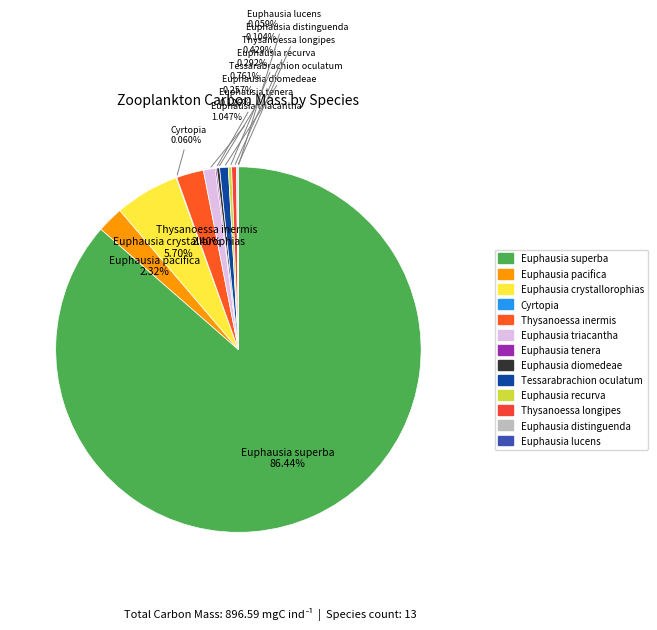

Which category accounts for the majority?

Euphausia superba